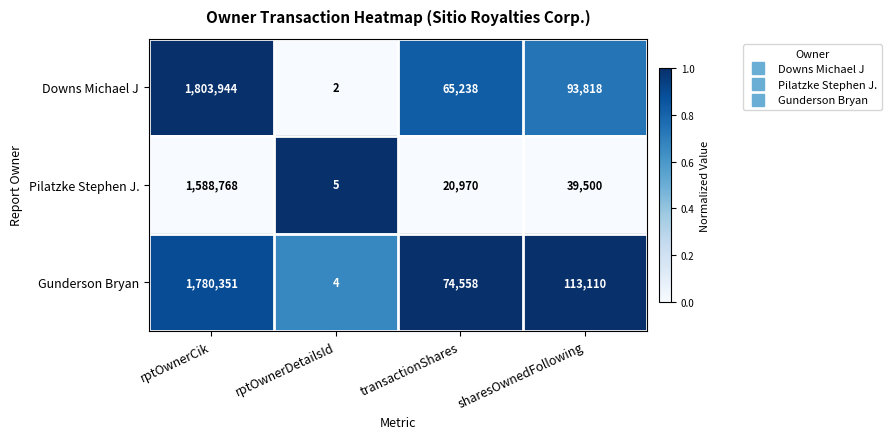

What is the difference between the maximum and second lowest values in the Gunderson Bryan series?

1705793